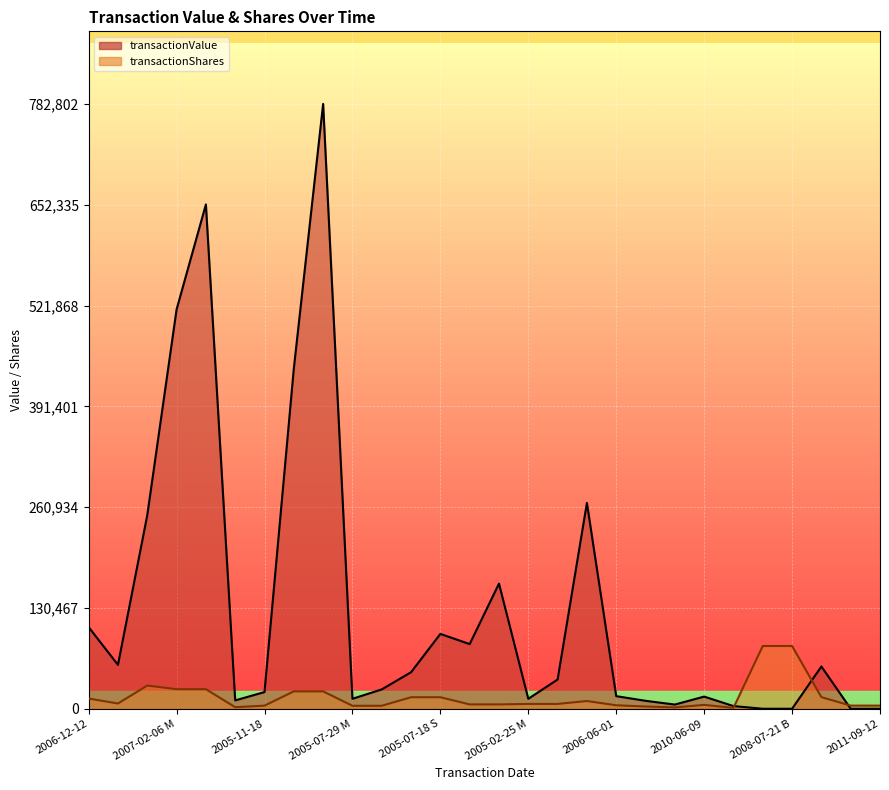

How many data points does each series have?

28